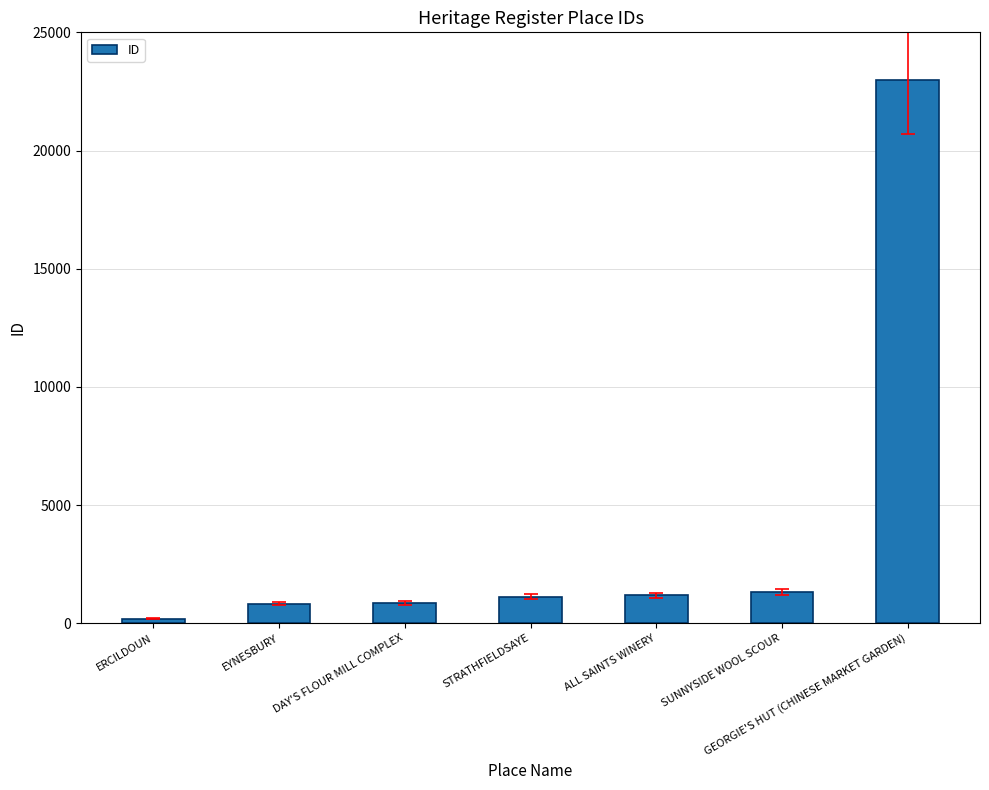

What value does the data have at STRATHFIELDSAYE, to the nearest 100?

1100